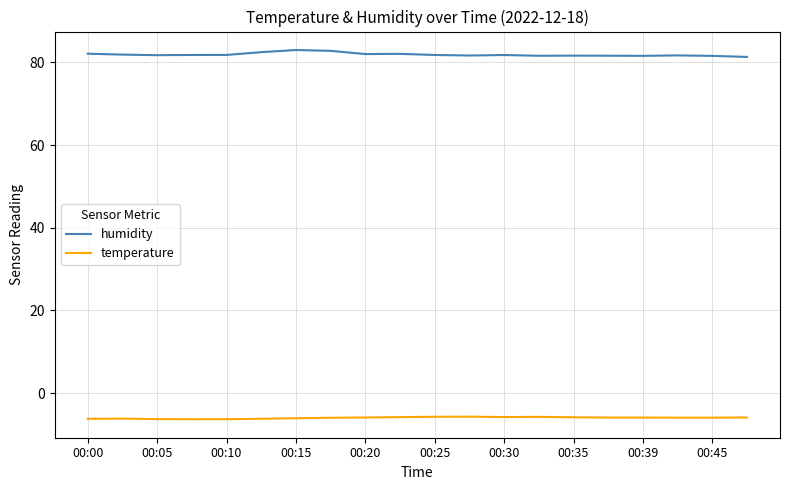

What is the minimum value for humidity?

81.3